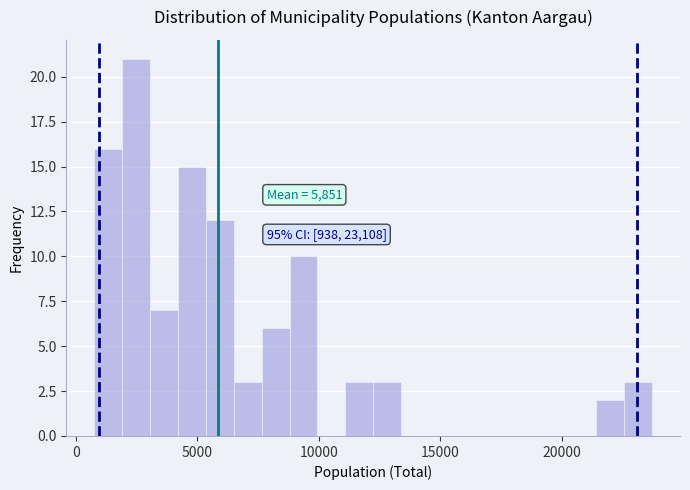

Read against the x-axis, roughly where is the centre of the tallest bar?

2500